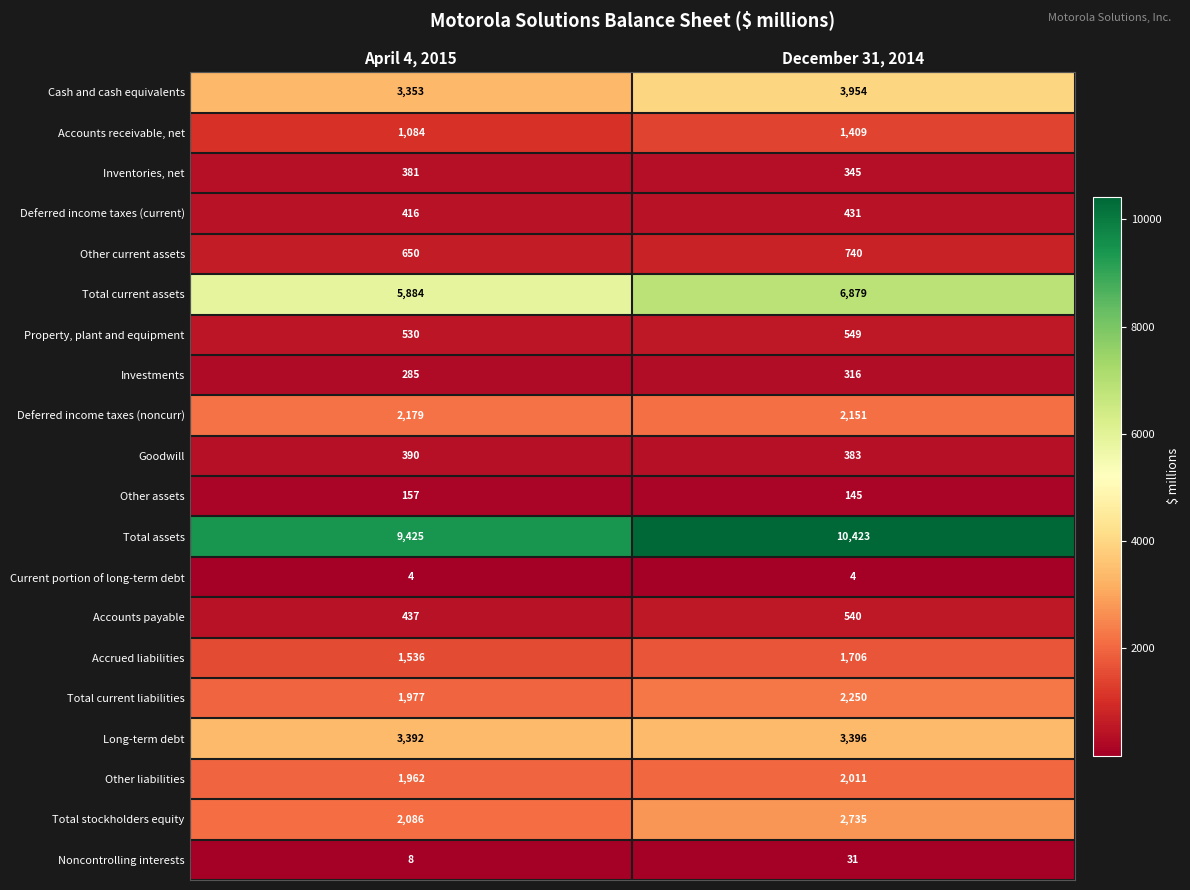

What is the approximate value of Accounts receivable, net at December 31, 2014, to the nearest 5?

1410